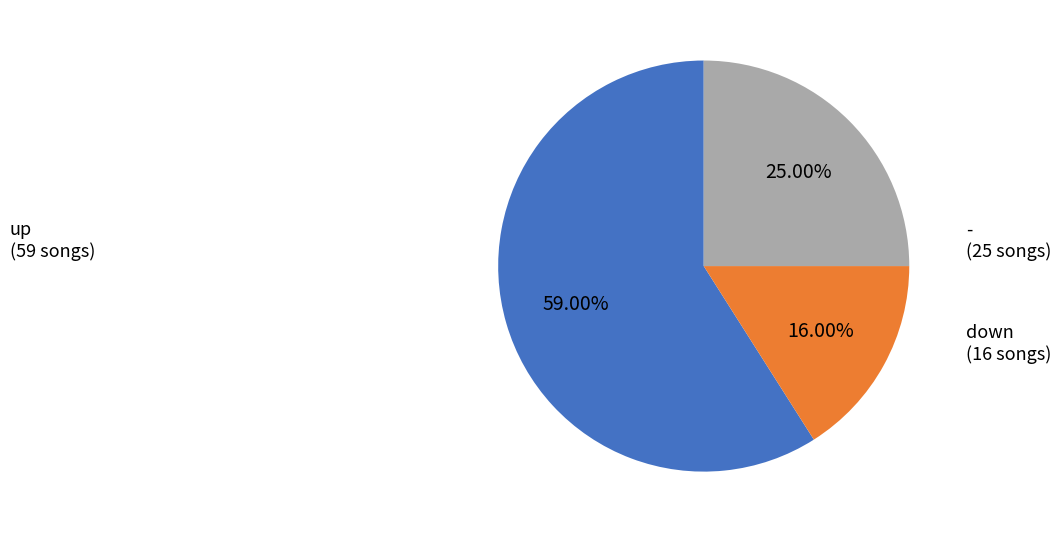

Which category accounts for the majority?

up